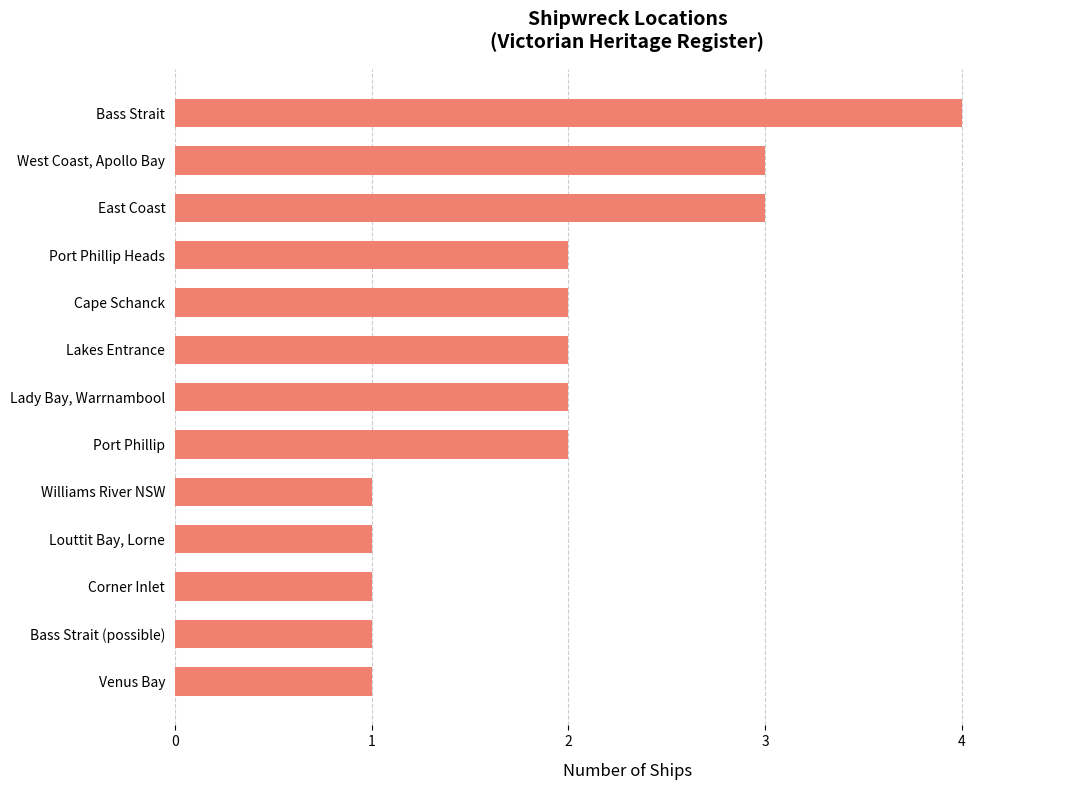

At which category does the chart reach its peak across all series?

Bass Strait